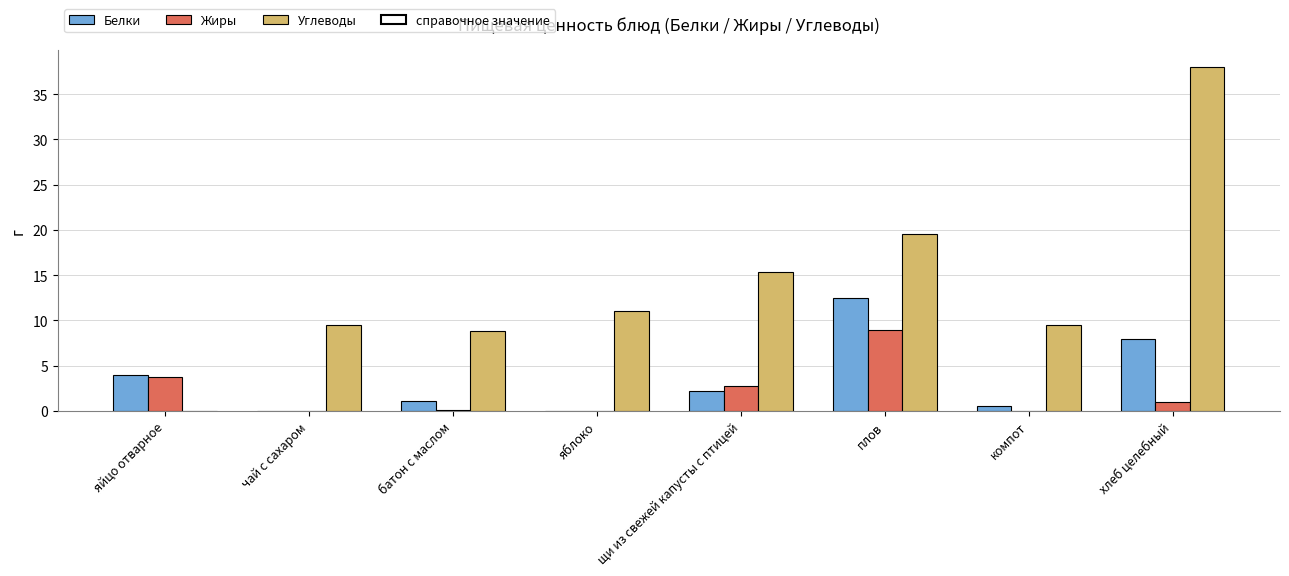

What is the sum of all Белки values?

28.3